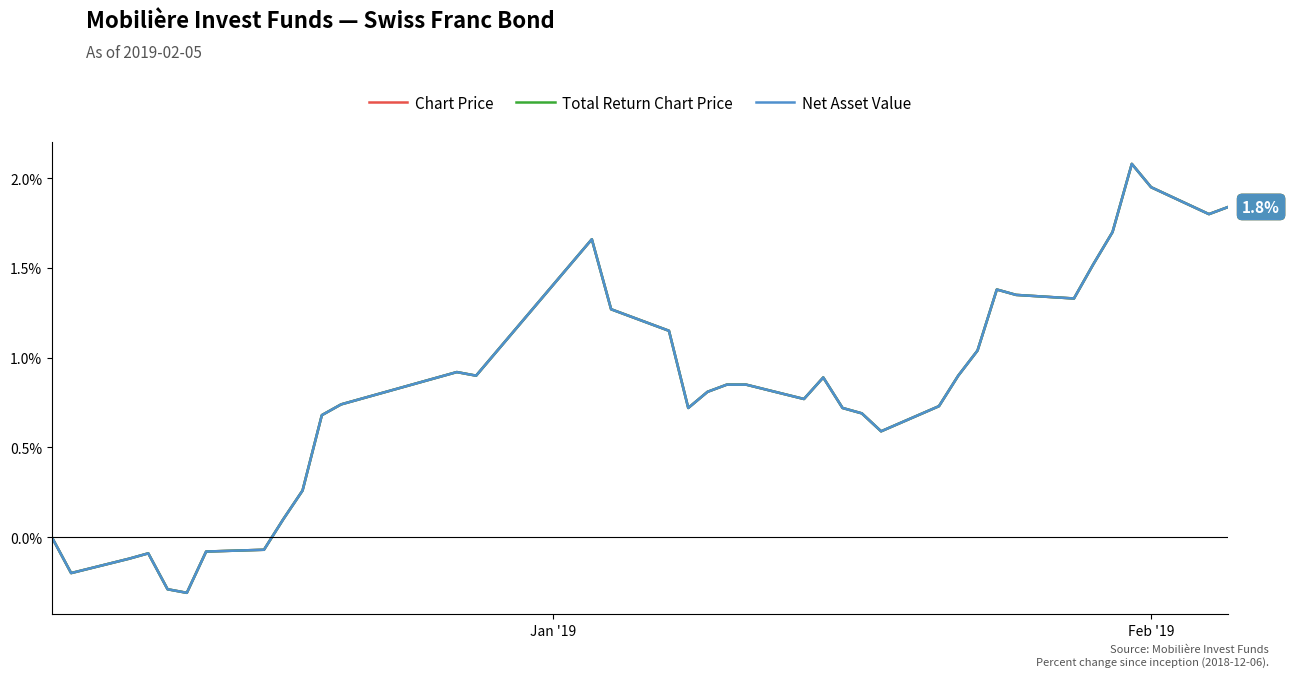

What is the difference between the maximum and second lowest values in the Chart Price series?

2.4